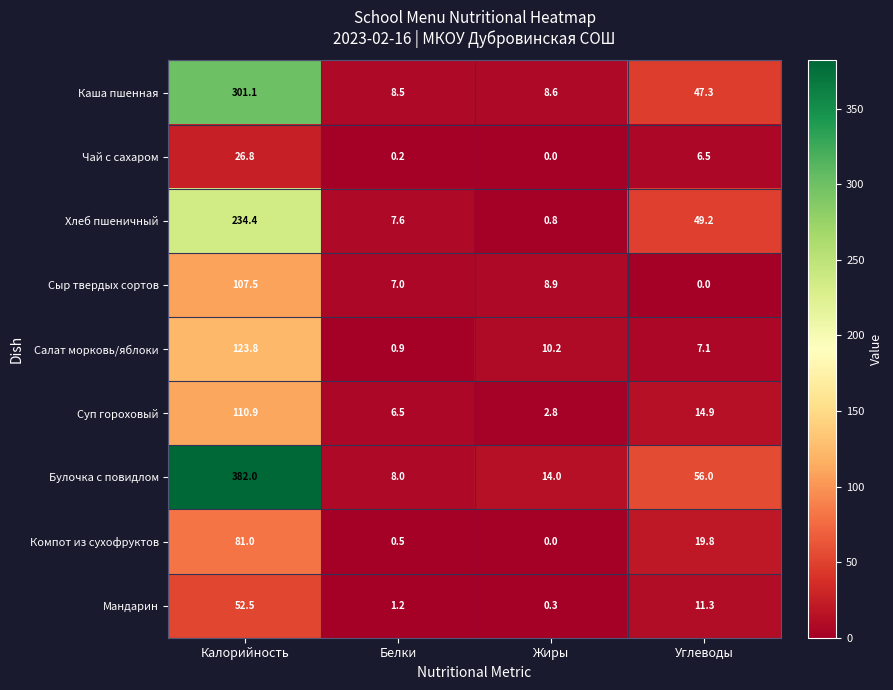

What is the difference between the maximum and minimum values in the Чай с сахаром series?

26.8